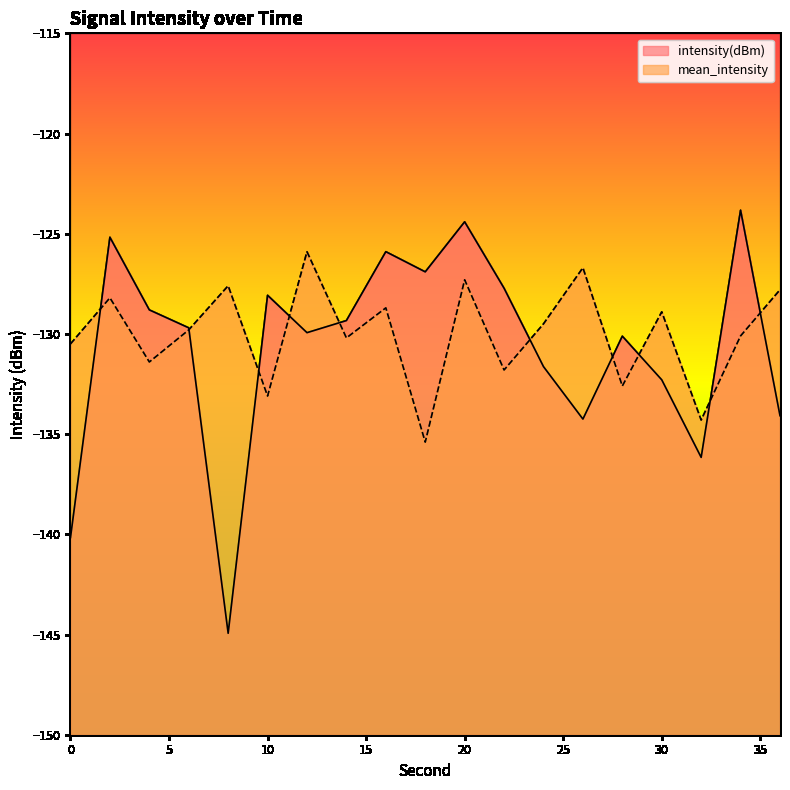

How many distinct data groups are displayed?

2